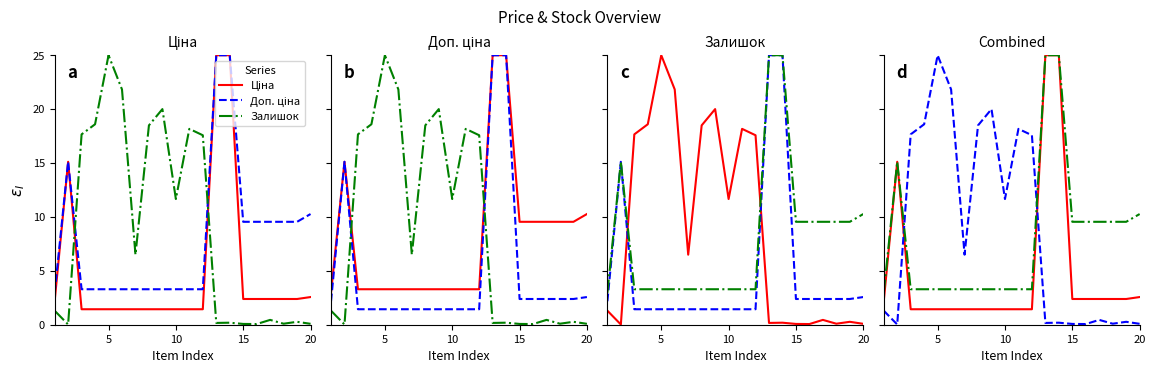

How many lines are shown in the chart?

3